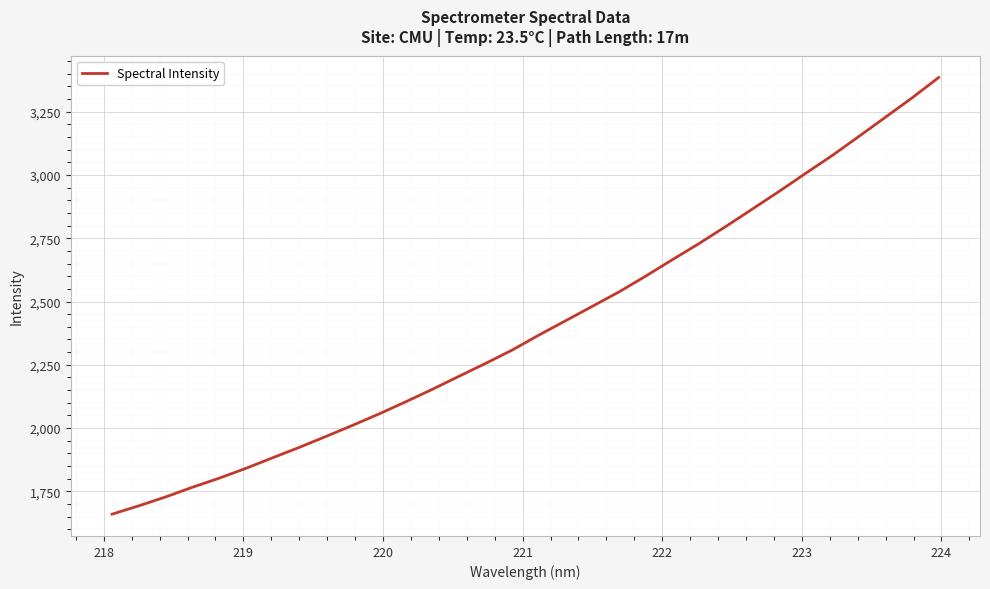

What is the difference between the maximum and minimum values?

1725.5